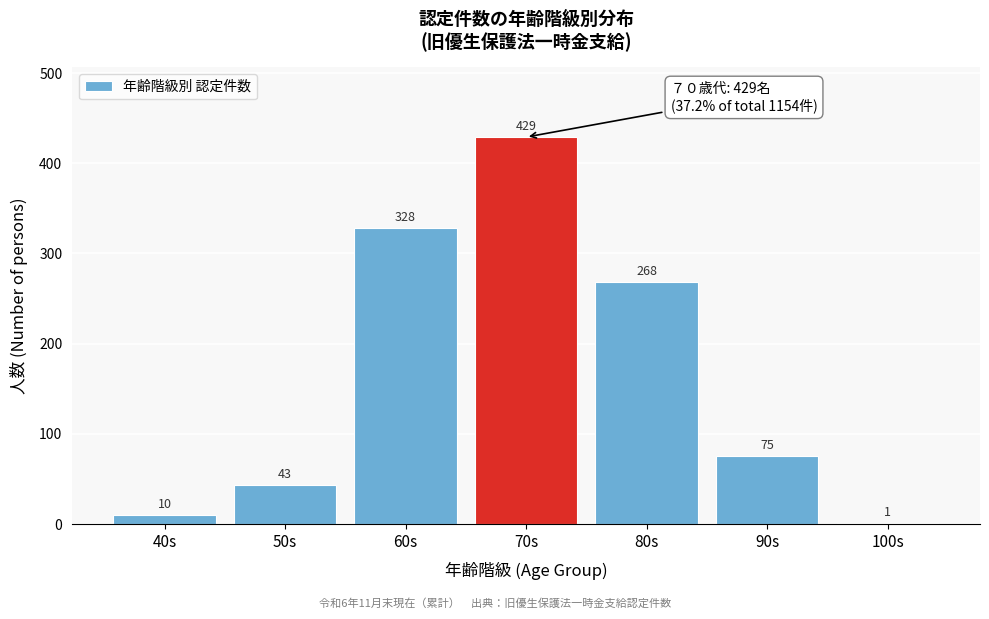

Reading left to right, extract all data points from this chart.

40s=10	50s=43	60s=328	70s=429	80s=268	90s=75	100s=1